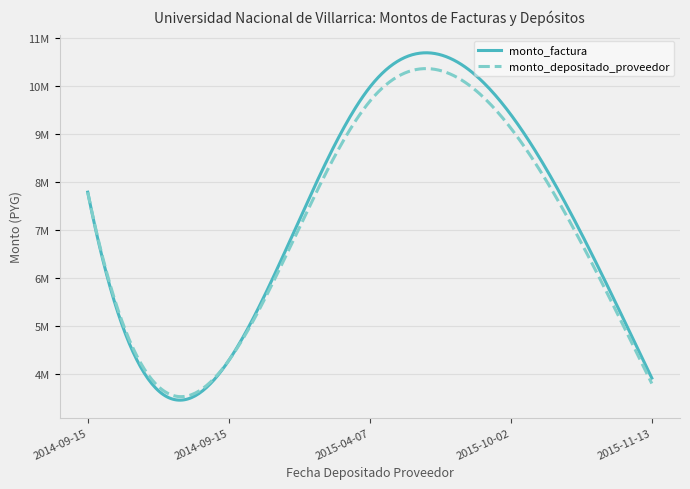

Which series has the widest spread of values?

monto_factura